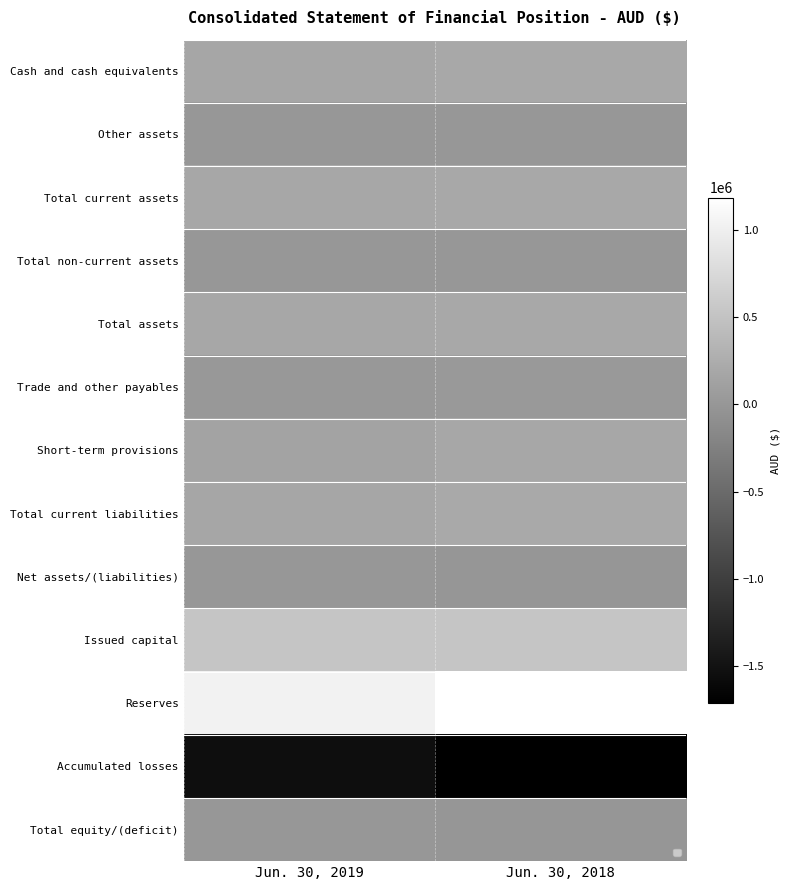

Reading left to right, what are all the values shown in this chart?

Cash and cash equivalents: Jun. 30, 2019=173343	Jun. 30, 2018=195601
Other assets: Jun. 30, 2019=6757	Jun. 30, 2018=4078
Total current assets: Jun. 30, 2019=180100	Jun. 30, 2018=199679
Total non-current assets: Jun. 30, 2019=0	Jun. 30, 2018=0
Total assets: Jun. 30, 2019=180100	Jun. 30, 2018=199679
Trade and other payables: Jun. 30, 2019=19285	Jun. 30, 2018=20720
Short-term provisions: Jun. 30, 2019=153885	Jun. 30, 2018=183885
Total current liabilities: Jun. 30, 2019=173170	Jun. 30, 2018=204605
Net assets/(liabilities): Jun. 30, 2019=6930	Jun. 30, 2018=-4926
Issued capital: Jun. 30, 2019=523197	Jun. 30, 2018=523197
Reserves: Jun. 30, 2019=1037274	Jun. 30, 2018=1187325
Accumulated losses: Jun. 30, 2019=-1553541	Jun. 30, 2018=-1715448
Total equity/(deficit): Jun. 30, 2019=6930	Jun. 30, 2018=-4926